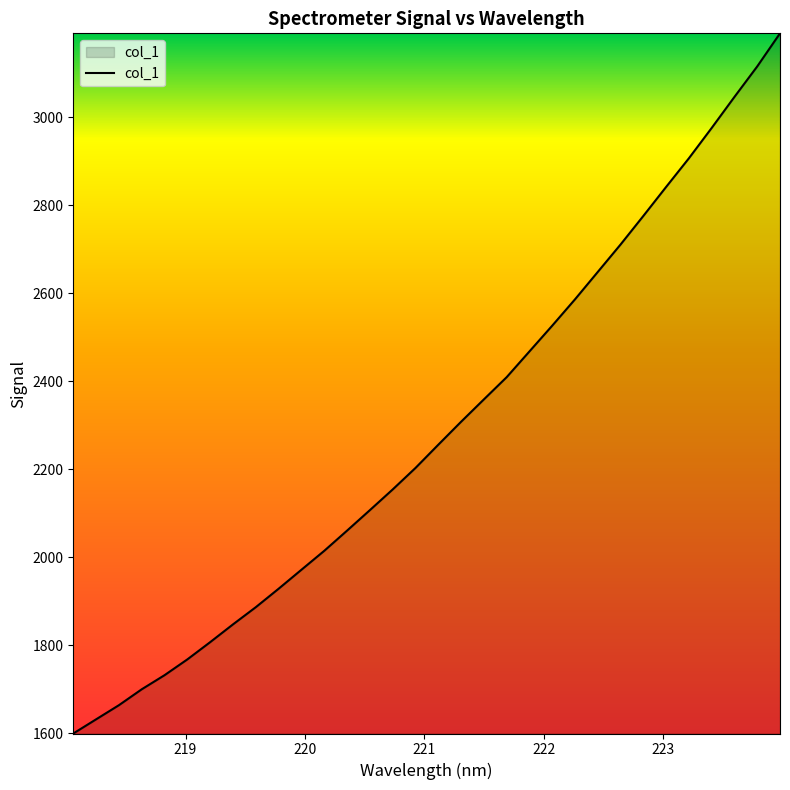

What is the difference between the maximum and minimum values?

1591.7